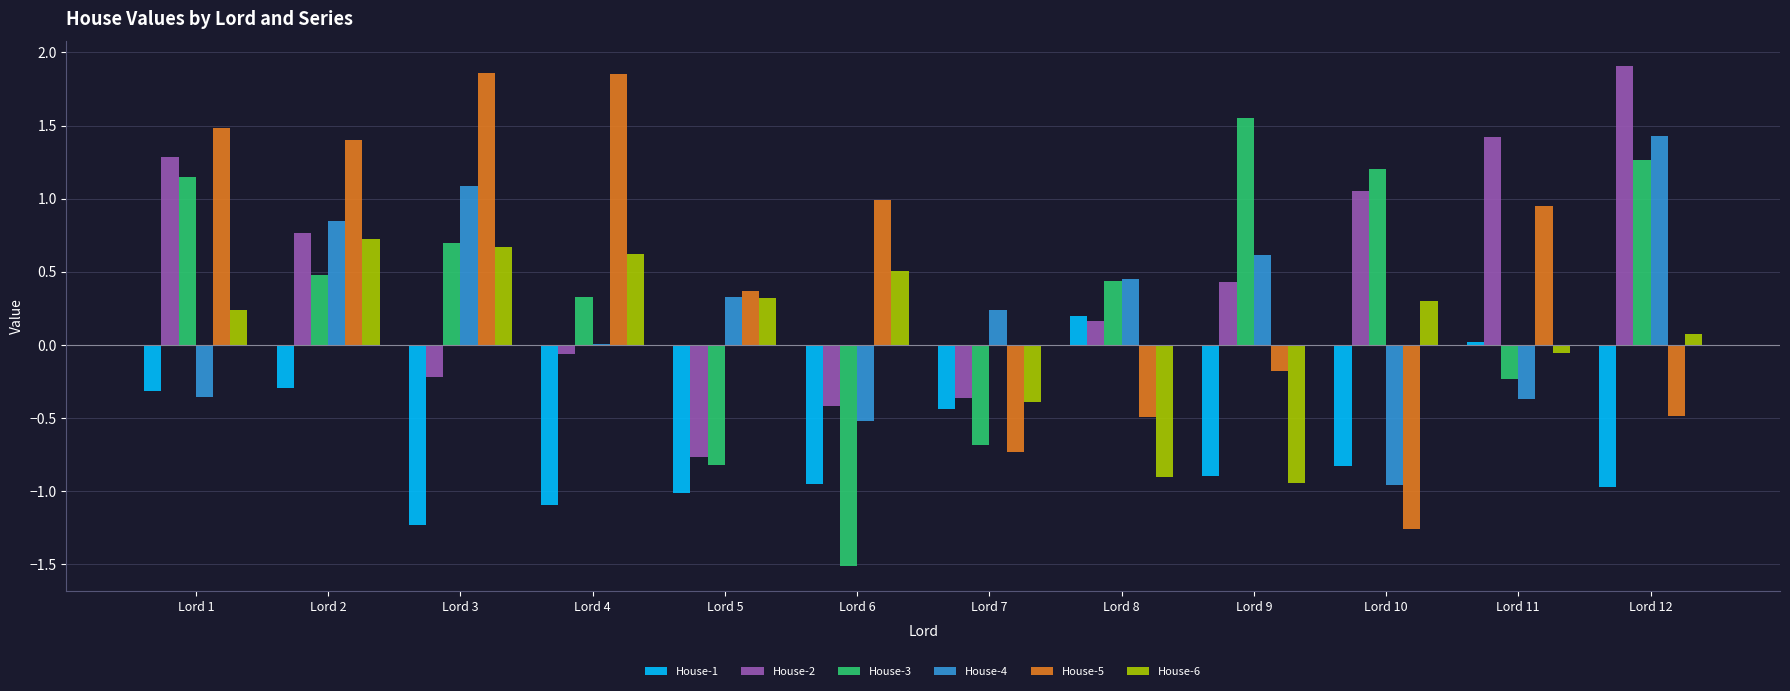

What is the sum of all House-3 values?

3.9